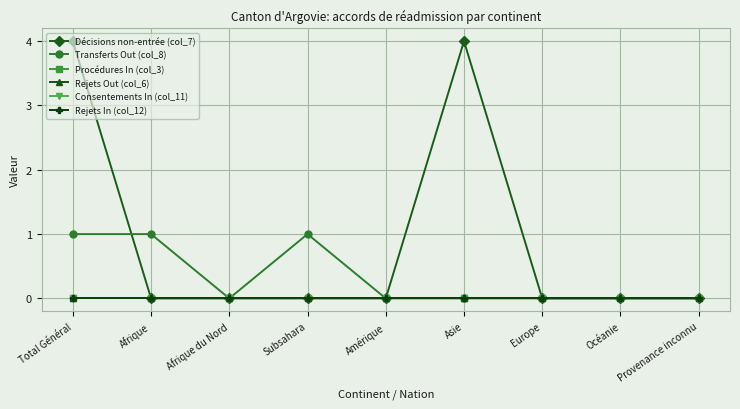

Does the chart display data point markers on the line(s)?

Yes